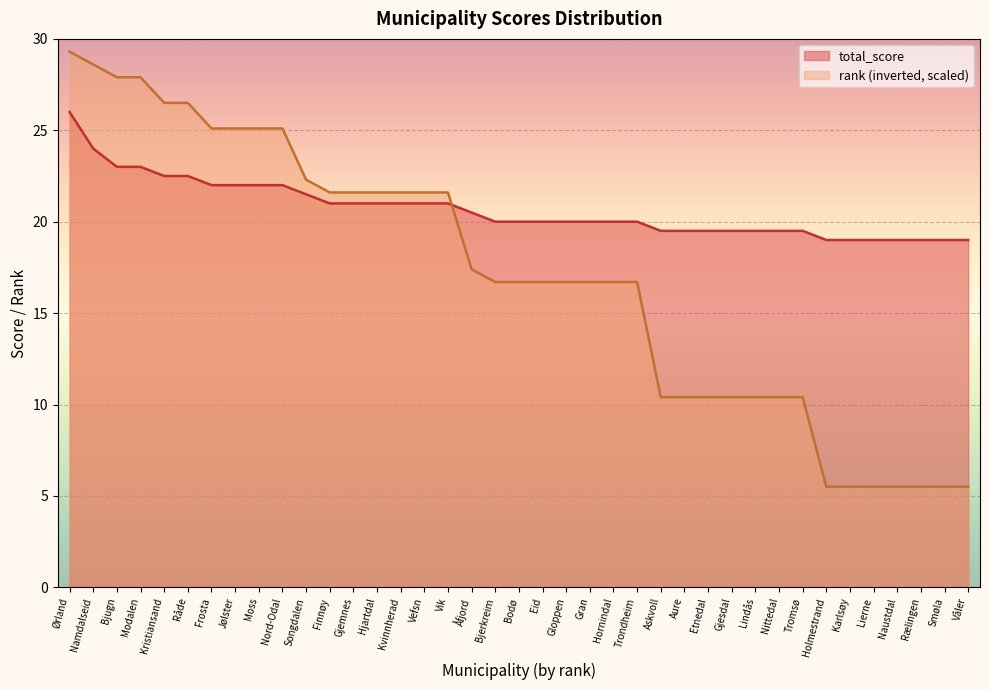

What is the maximum value for total_score?

26.0